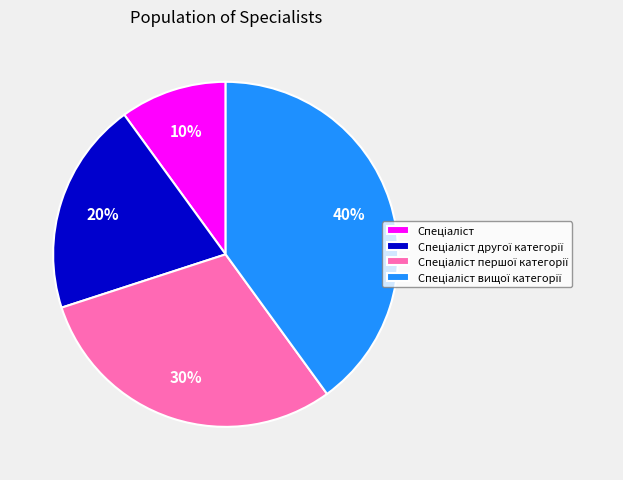

Is there a majority slice in this chart?

No